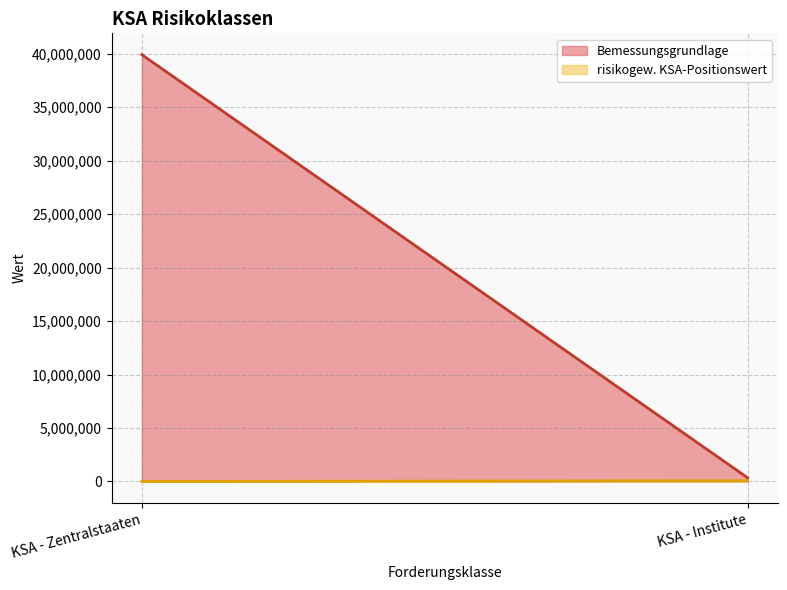

The Bemessungsgrundlage series shows 588222.4 at KSA - Risikopositionen gegenüber Instituten. True or false?

False